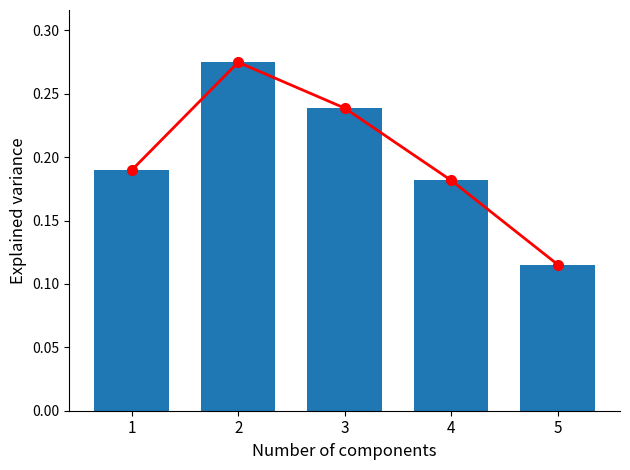

Reading left to right, list all the values displayed in this chart.

Cumulative line: 1=0.2	2=0.3	3=0.2	4=0.2	5=0.1
Explained variance: 1=0.2	2=0.3	3=0.2	4=0.2	5=0.1